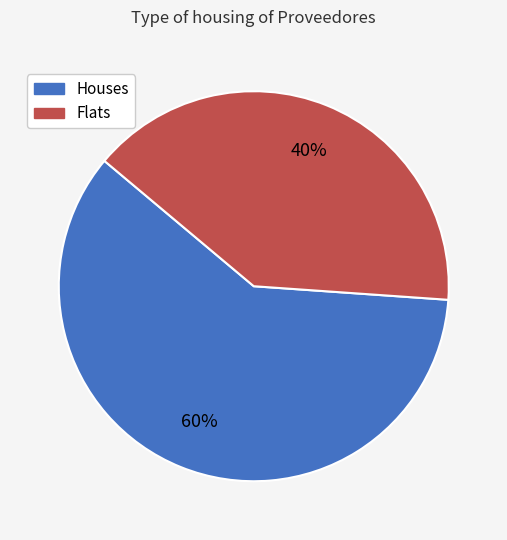

Is there any slice that represents more than half of the pie?

Yes